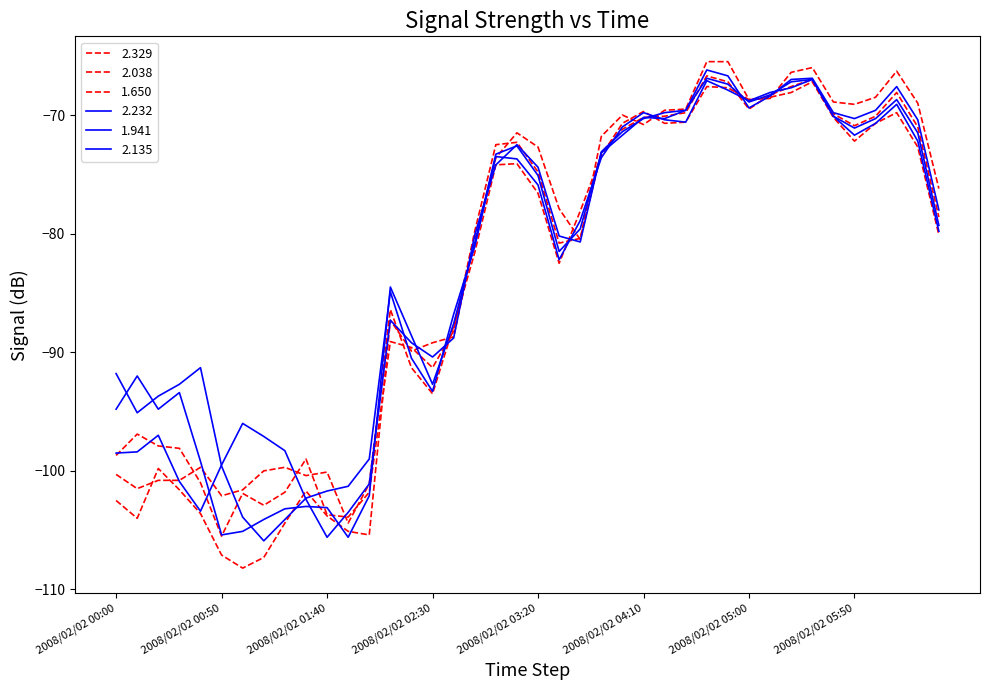

How many distinct data groups are displayed?

6